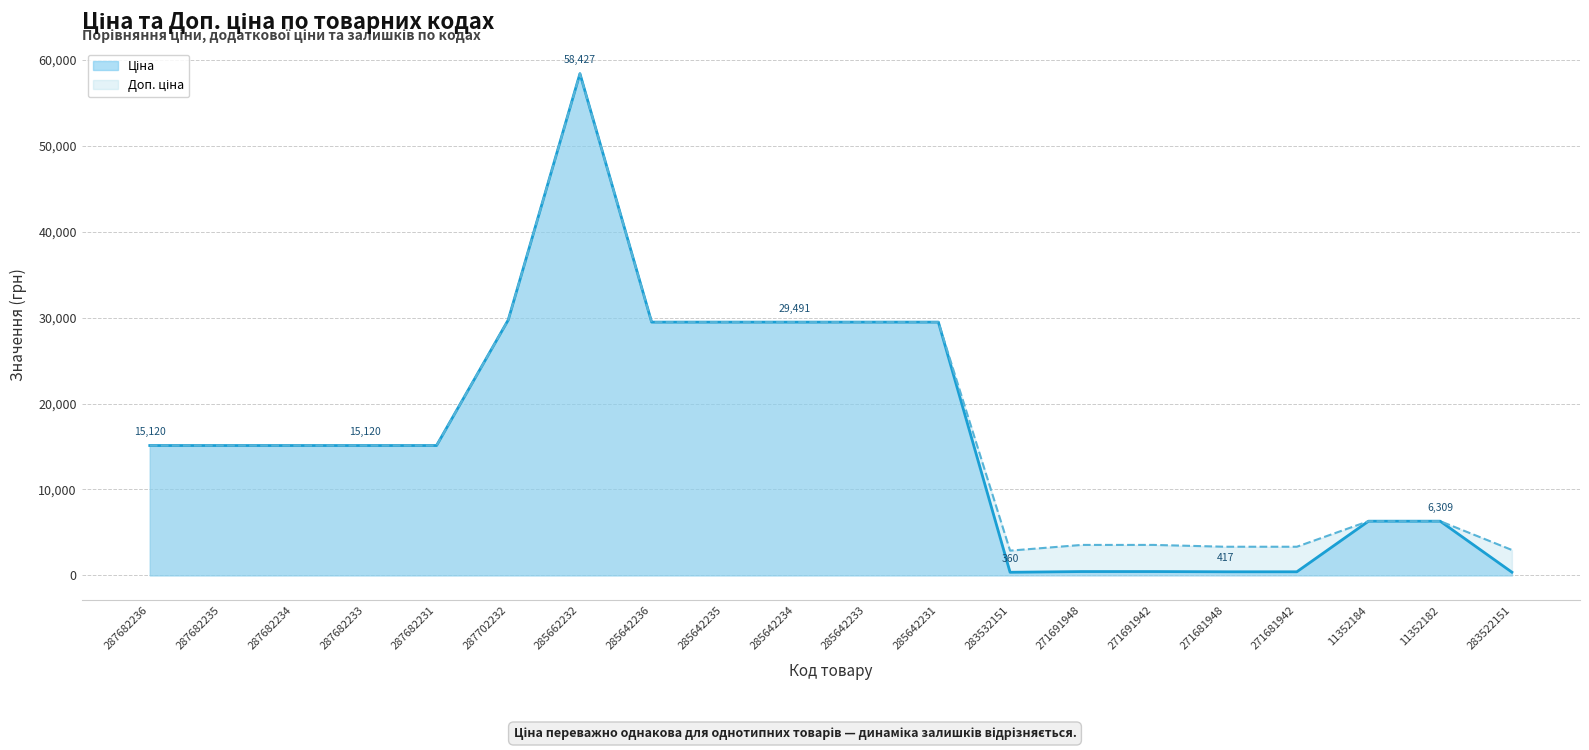

At how many categories does at least one series exceed 35636?

1